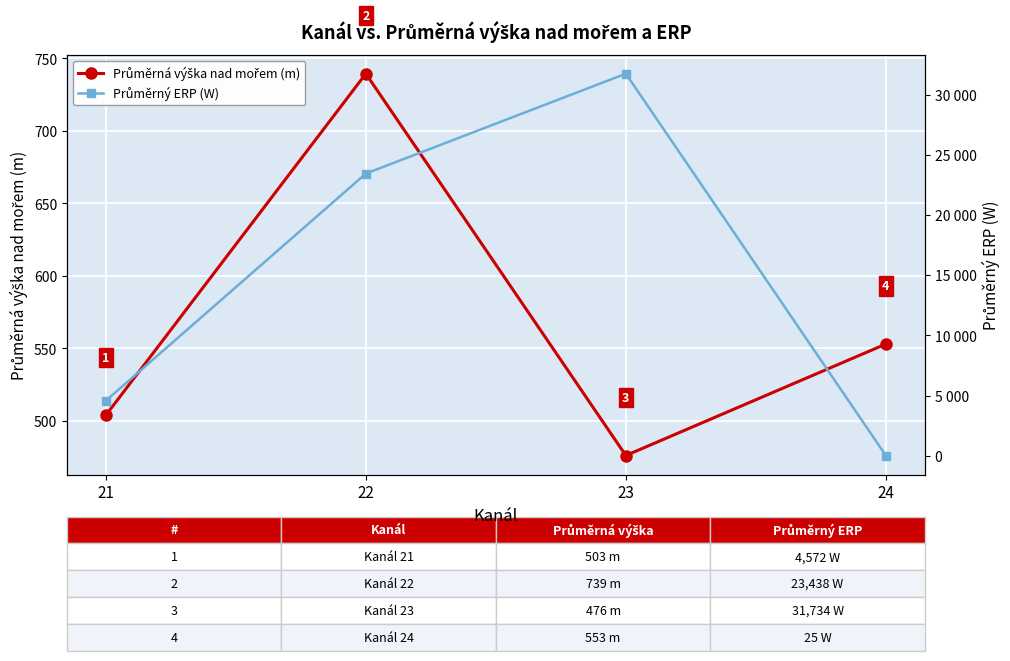

Where is the first local maximum for Průměrná výška nad mořem (m)?

22